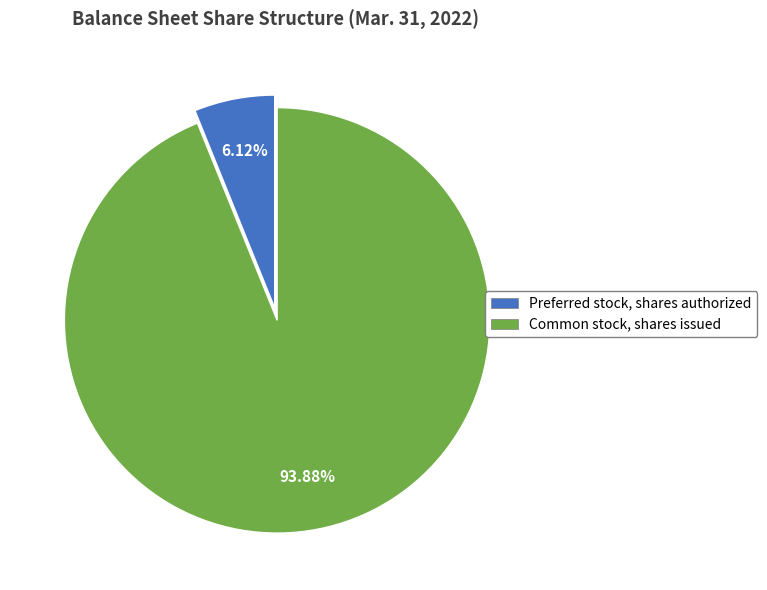

Rank the categories by value from lowest to highest.

Preferred stock, shares authorized, Common stock, shares issued